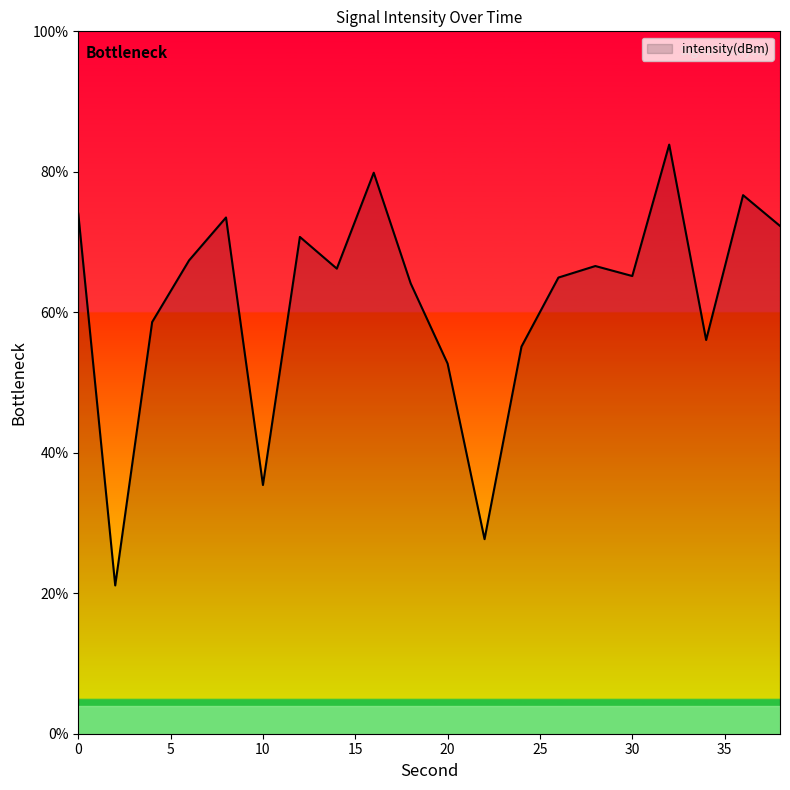

What is the maximum value shown in the chart?

83.9